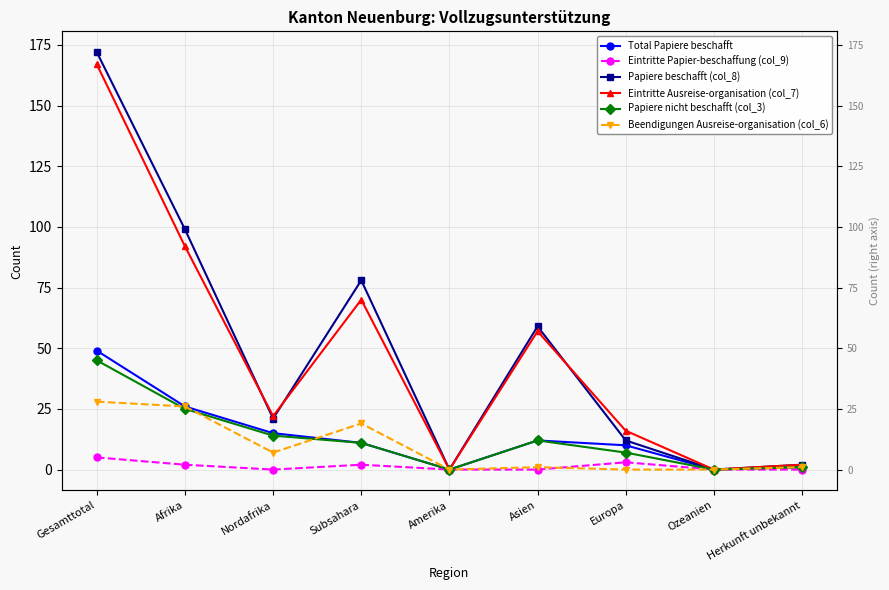

In Total Papiere beschafft, how many points are higher than both neighbors (excluding endpoints)?

1